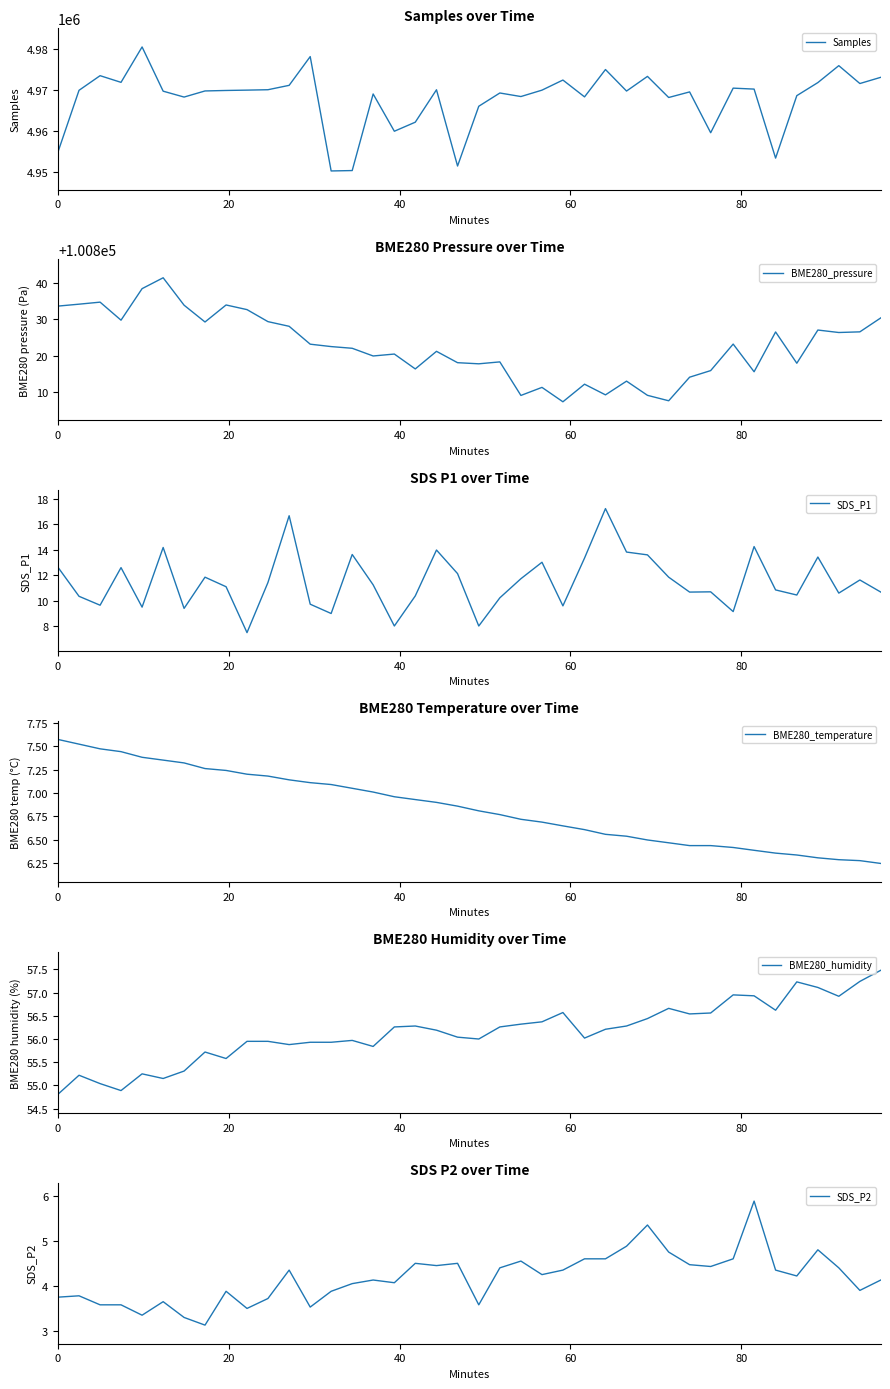

The value of BME280_humidity at 0 is 82.0. True or false?

False